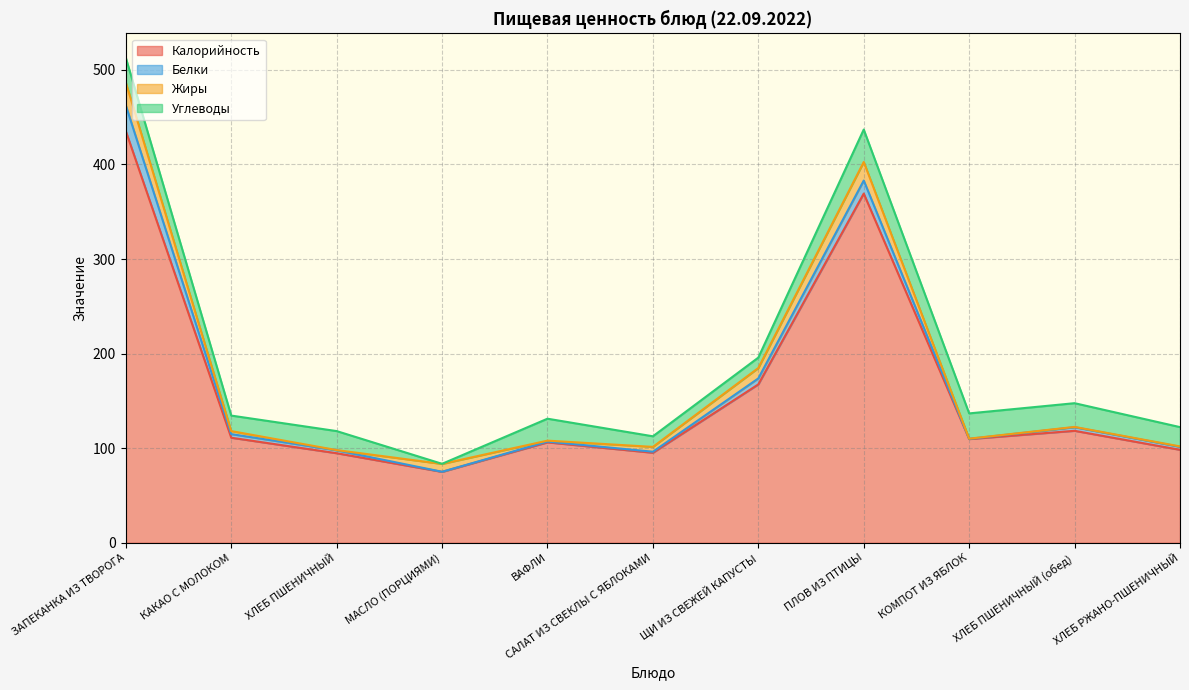

Is the value of Белки at ХЛЕБ РЖАНО-ПШЕНИЧНЫЙ greater than the value of Углеводы at ЩИ ИЗ СВЕЖЕЙ КАПУСТЫ?

No